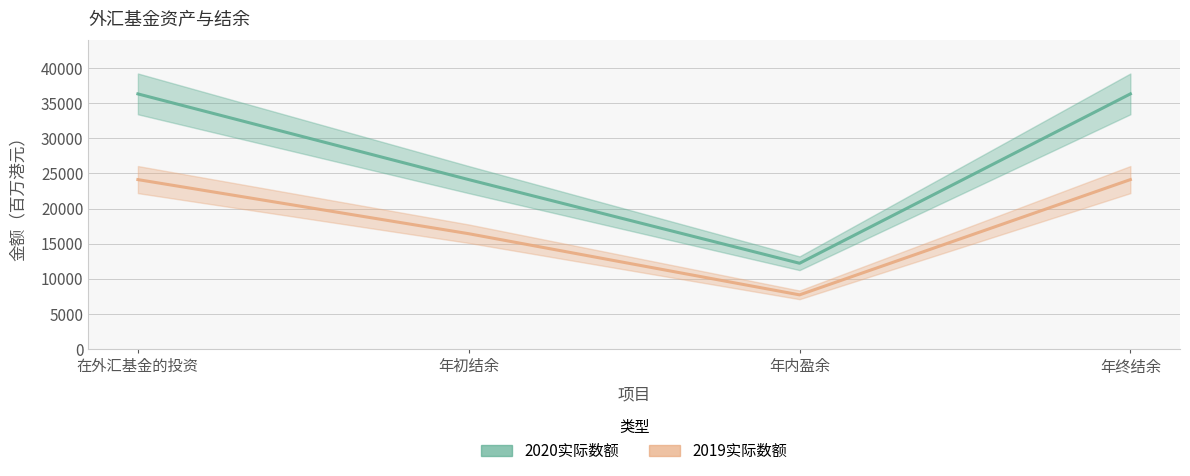

Rank the categories by 2020实际数额 value from lowest to highest.

年内盈余, 年初结余, 在外汇基金的投资, 年终结余